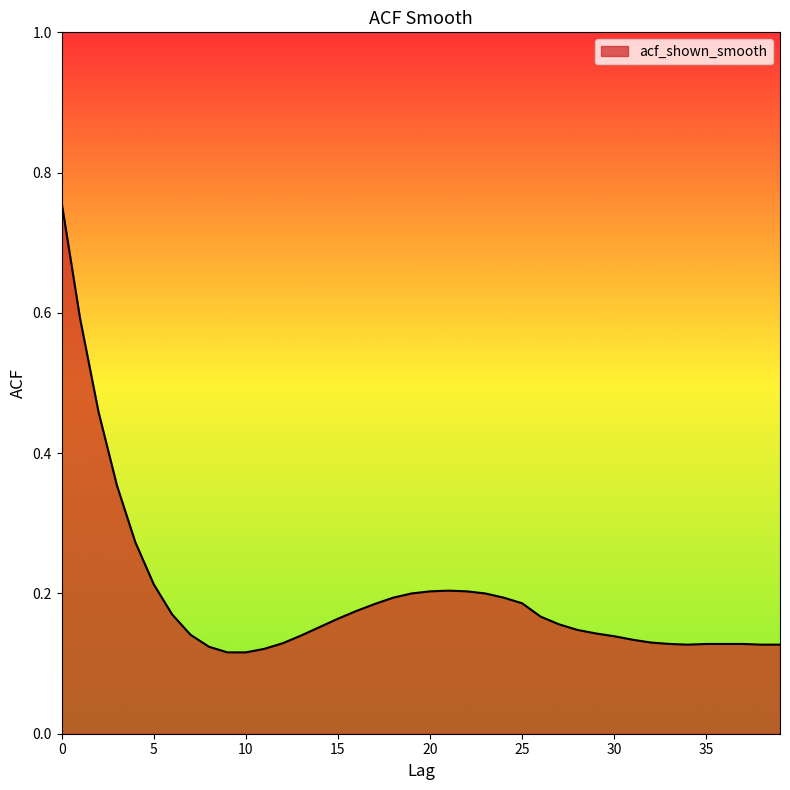

What is the difference between the maximum and minimum values?

0.6